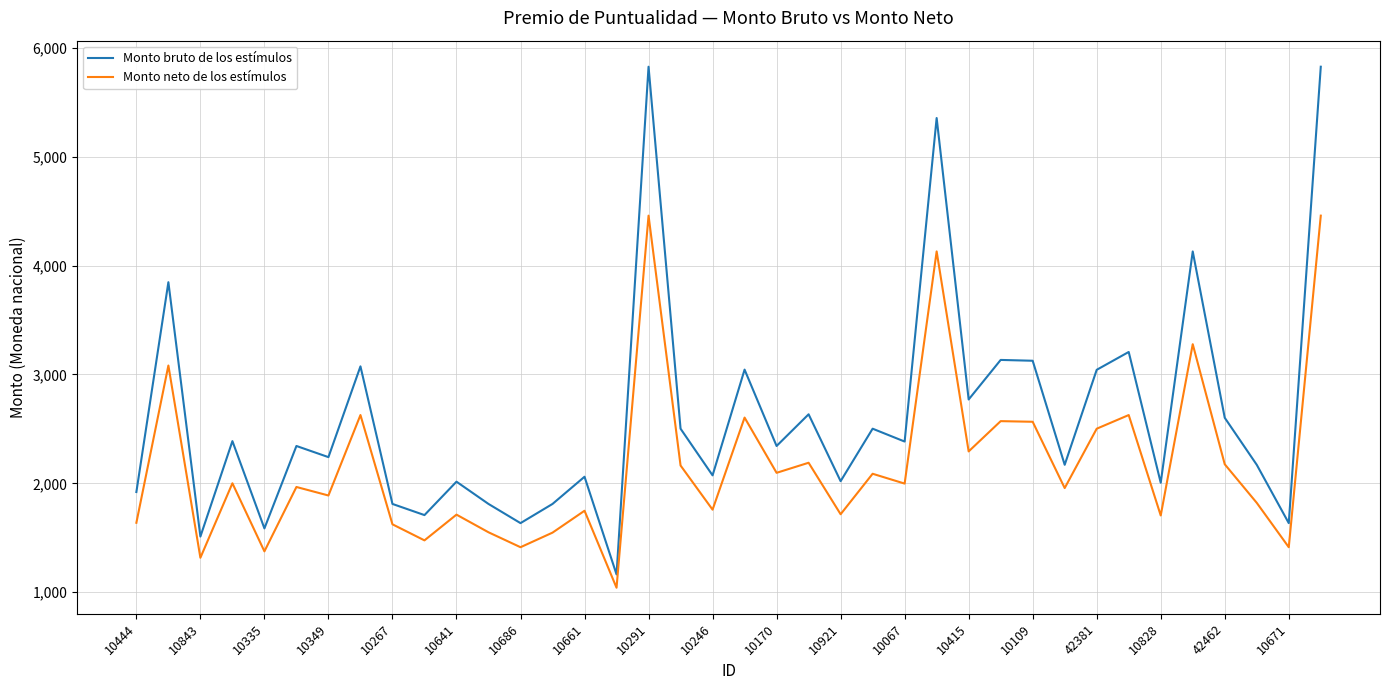

What is the minimum value shown in the chart?

1041.5